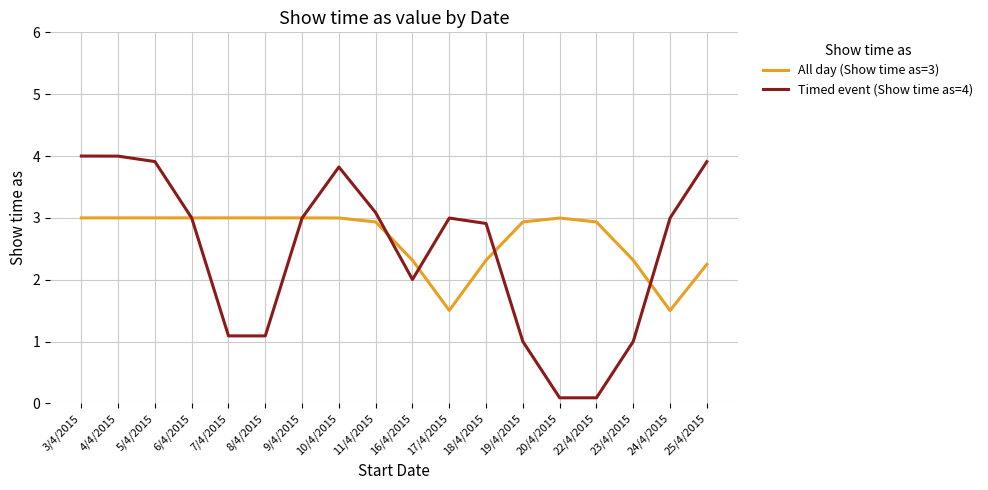

List the series in order of their peak value, highest first.

Timed event (Show time as=4), All day (Show time as=3)